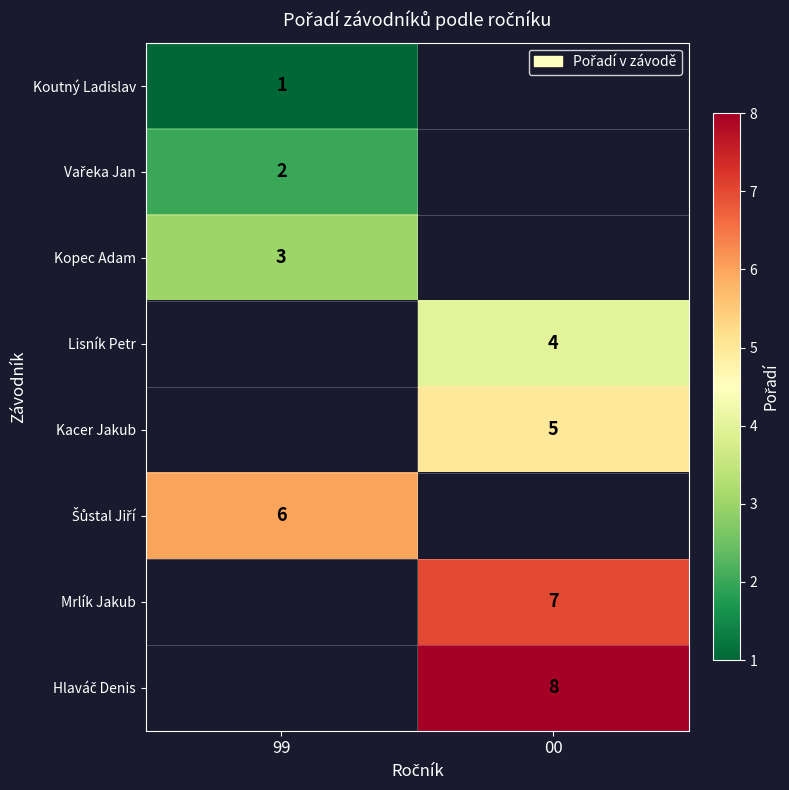

Which has a higher value, 99 or 00?

00